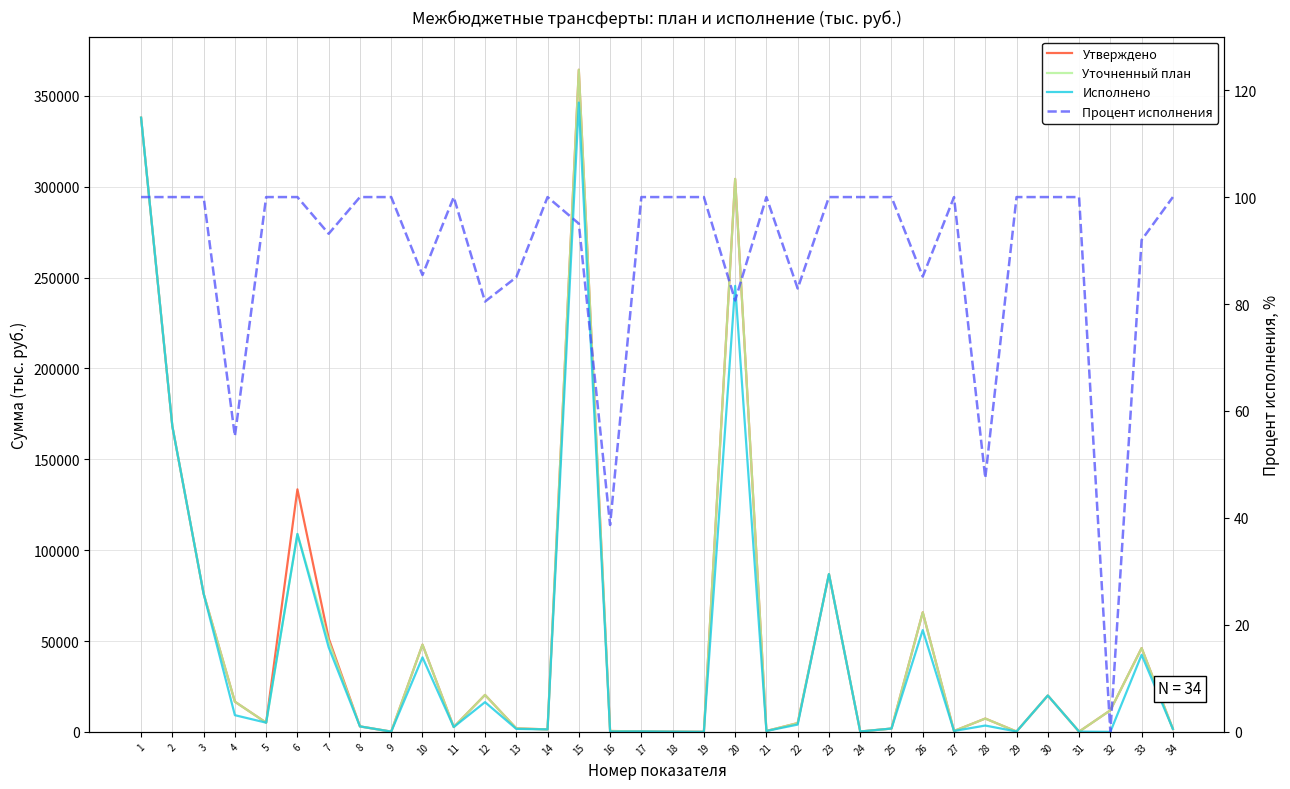

What is the difference between the second highest and minimum values in the Процент исполнения series?

100.0